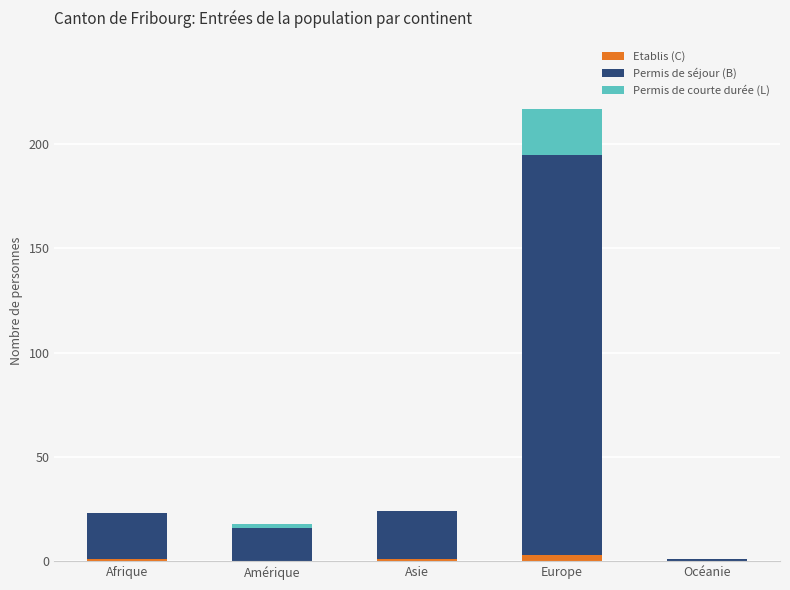

True or false: Etablis (C) has a value of 0 at Amérique.

True